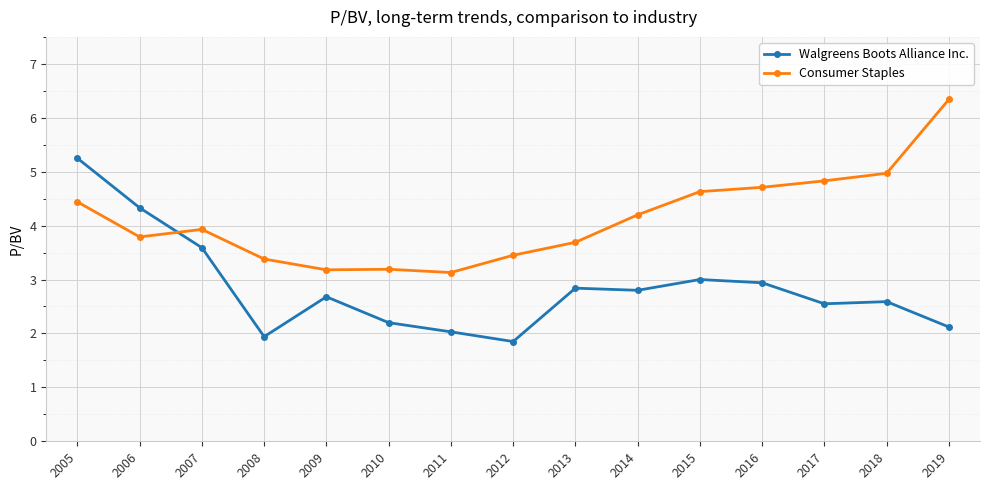

What is the value of the Walgreens Boots Alliance Inc. point at the 5th from the left?

2.7